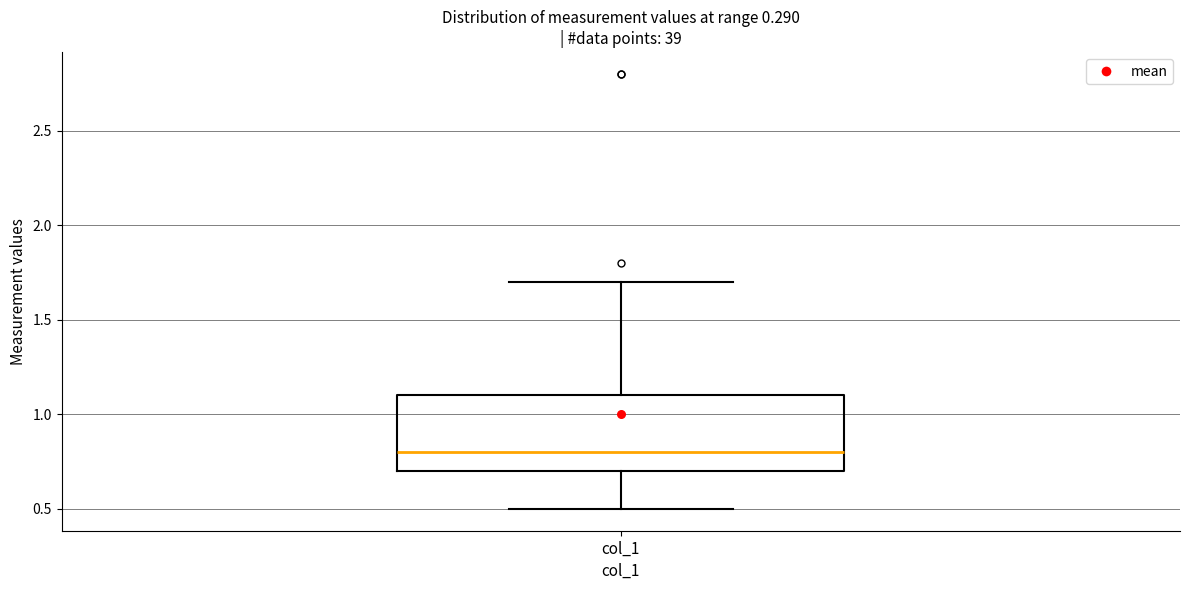

Where does the upper whisker of the box for col_1 end on the y-axis? The values are not printed on the chart, so give them approximately, as read against the axis.

1.7